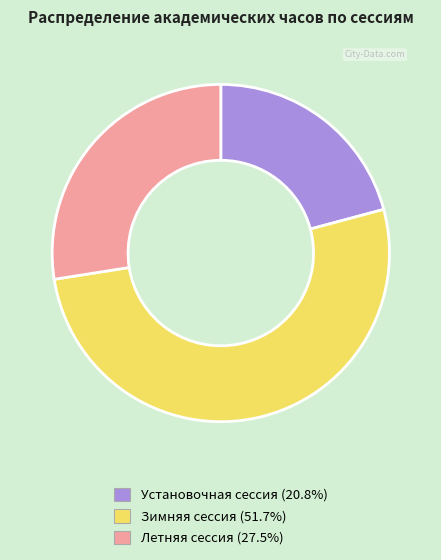

Is the sum of Установочная сессия and Зимняя сессия greater than half?

Yes